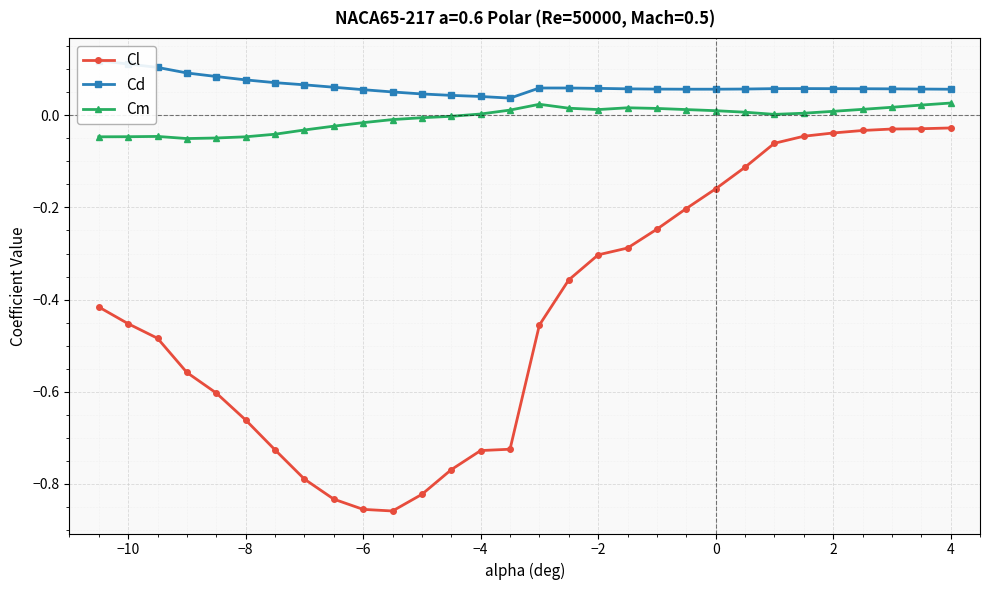

True or false: Cm has more than 0 points higher than both neighbors.

True